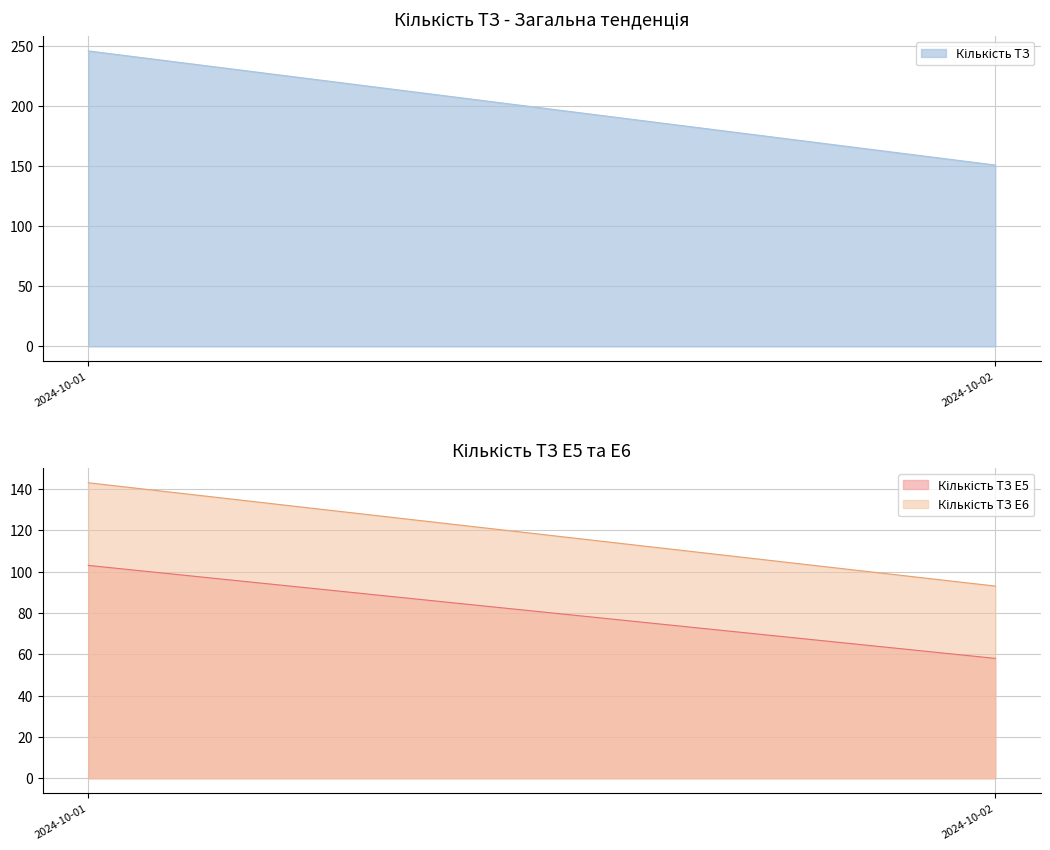

The value of Кількість ТЗ E5 at 2024-10-02 is 36. True or false?

False